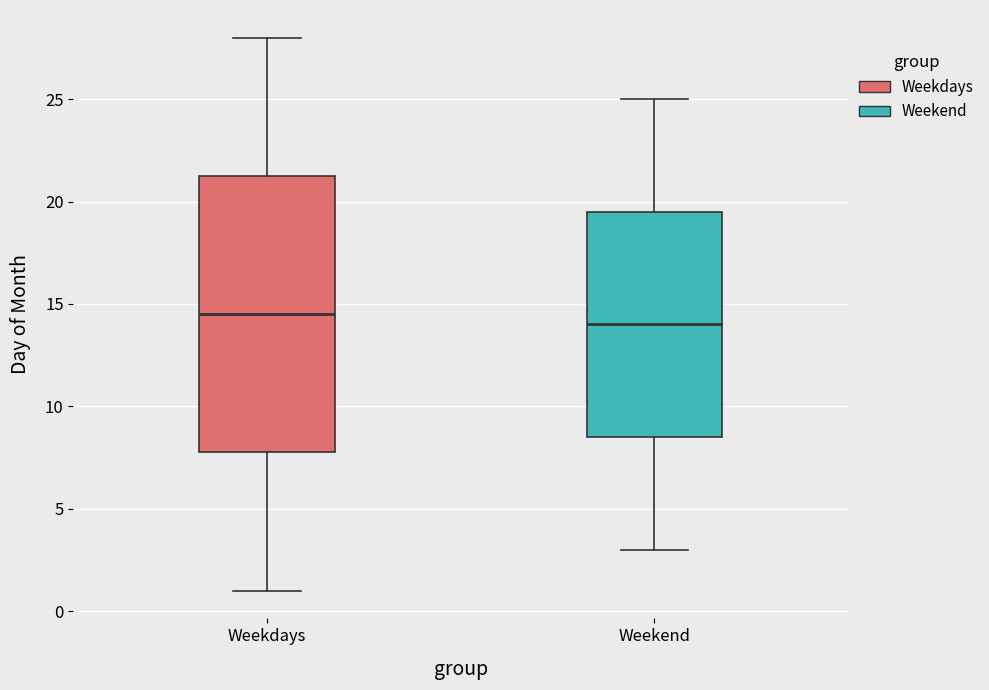

Reading left to right, transcribe this box plot: for each box, give where its median line is, the range the box spans, and where its two whiskers end, as read against the y-axis. The values are not printed on the chart, so give them approximately, as read against the axis.

Weekdays: median 14.5, box 8.0 to 21.5, whiskers 1.0 to 28.0
Weekend: median 14.0, box 8.5 to 19.5, whiskers 3.0 to 25.0